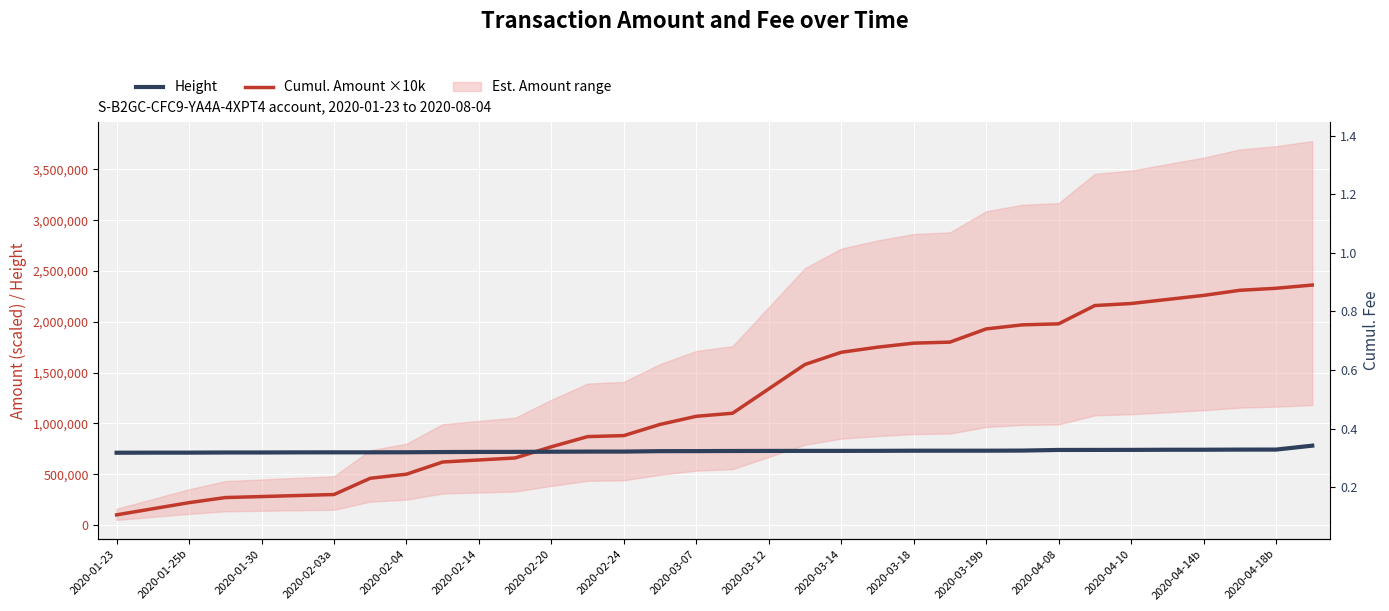

True or false: Height and Cumul. Amount ×10k cross at least once.

True